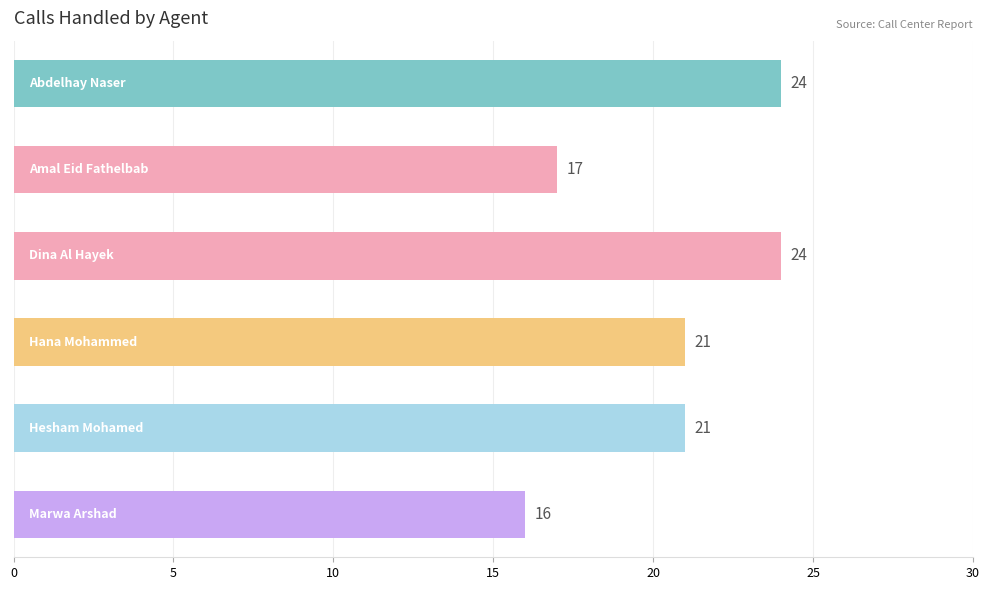

What is the sum of all values?

123